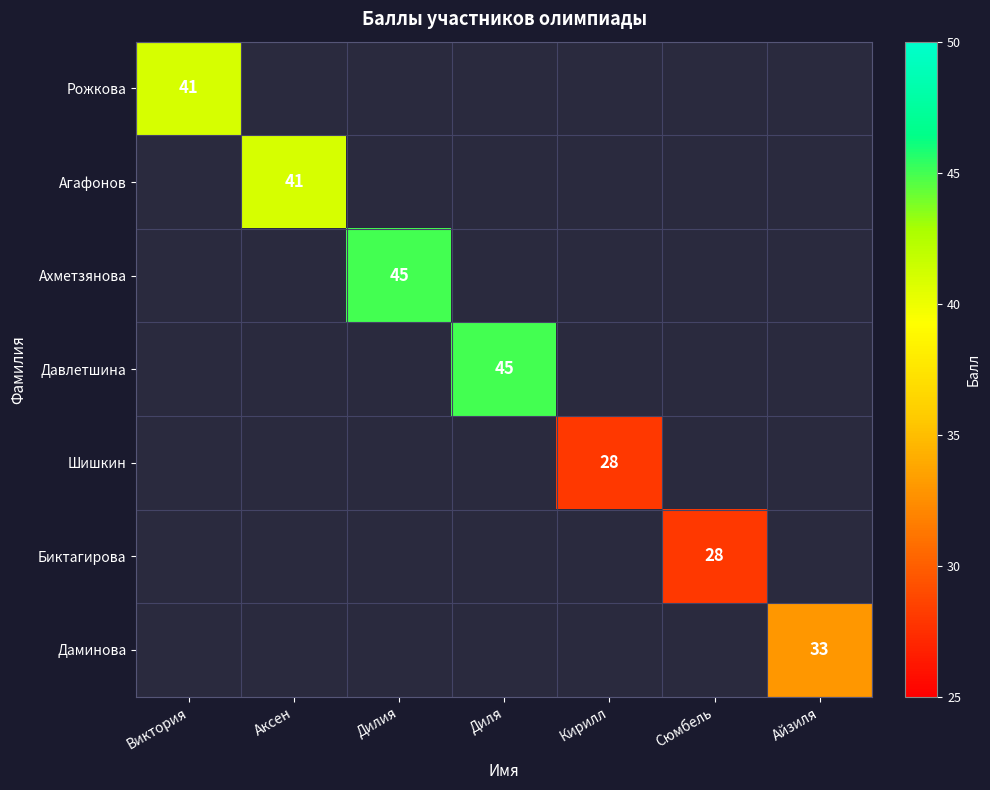

Is it true that Ахметзянова equals 45 at Дилия?

True